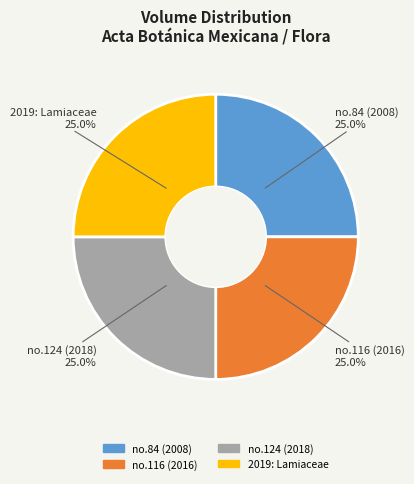

Do 2019: Lamiaceae and no.84 (2008) together represent more than half of the pie?

No